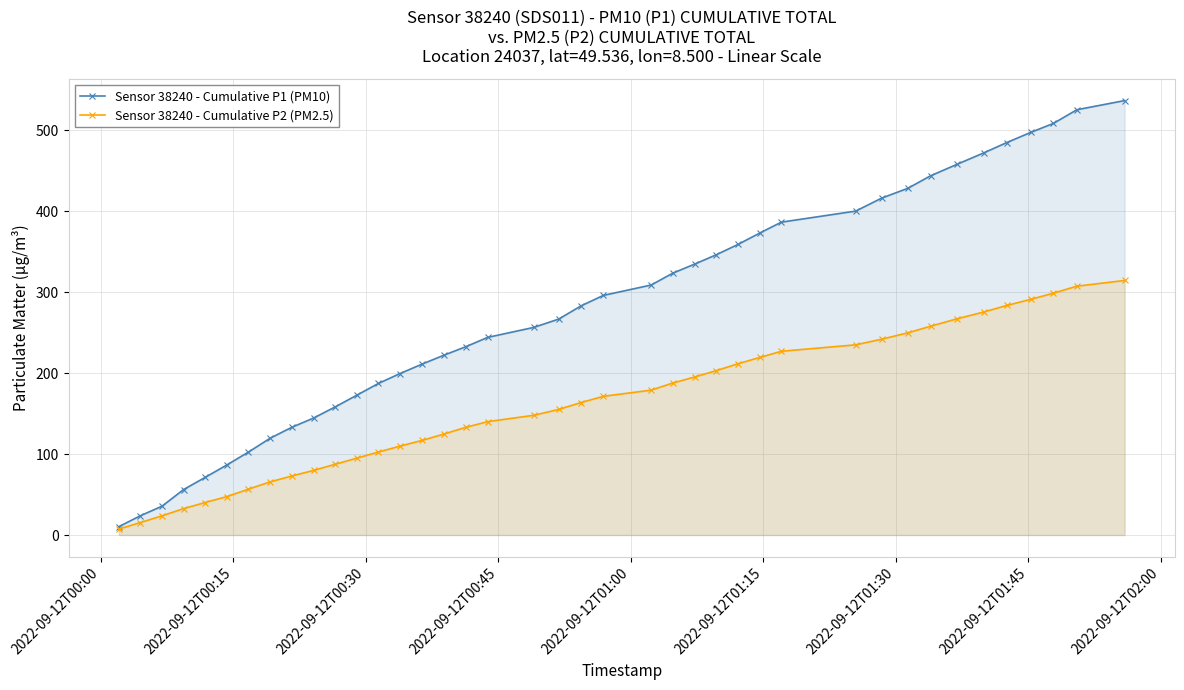

Rank the series by their maximum value, from highest to lowest.

Sensor 38240 - Cumulative P1 (PM10), Sensor 38240 - Cumulative P2 (PM2.5)